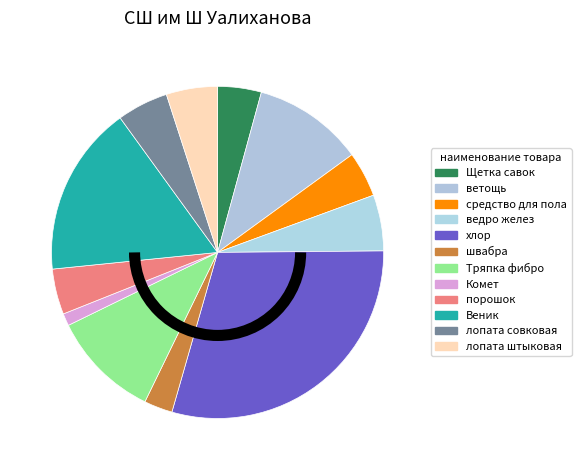

How many segments does this pie chart have?

12